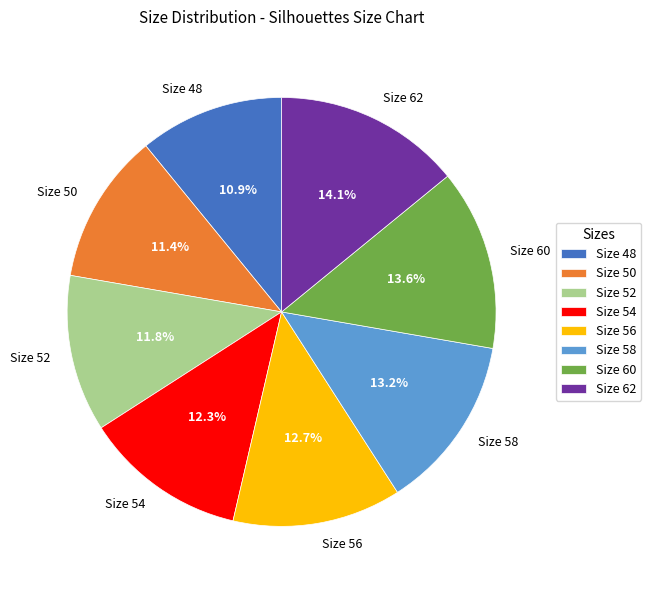

To the nearest percent, what is the difference between the Size 48 and Size 56 slice percentages?

2%